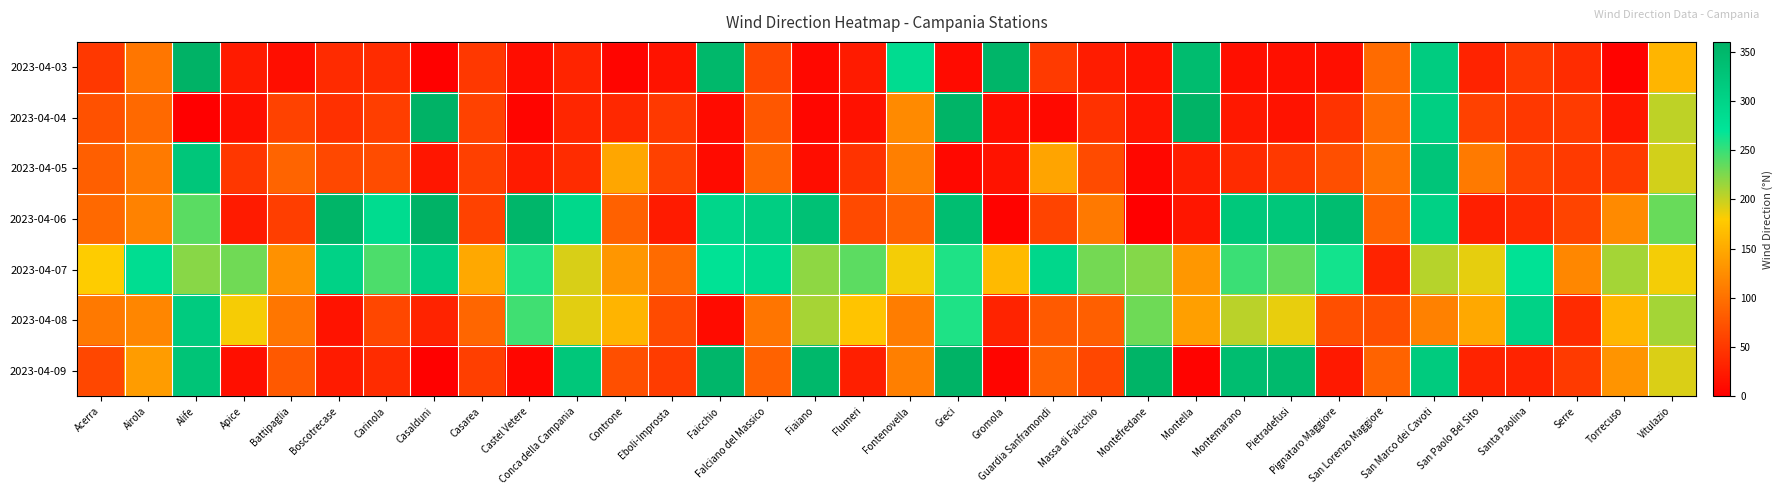

What is the maximum value shown in the chart?

360